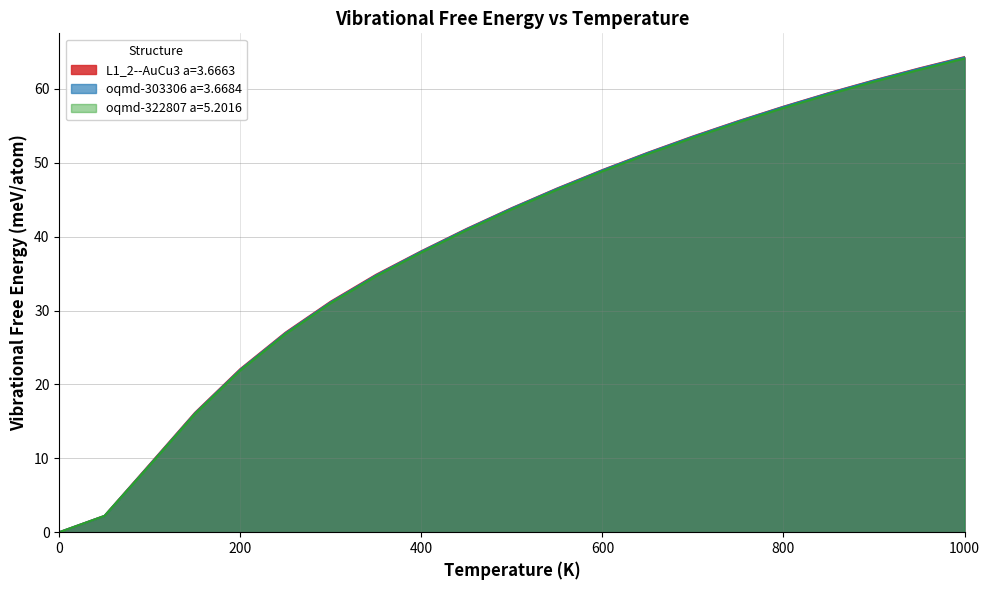

What is the difference between the L1_2--AuCu3 a=3.6663 values at 350.0 and 750.0?

20.8